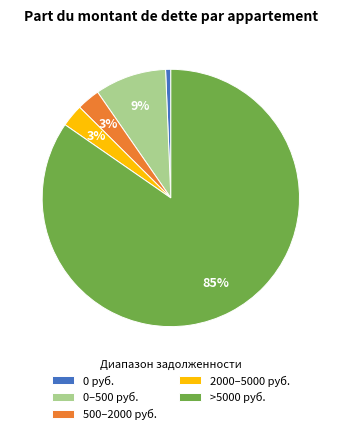

The >5000 руб. slice represents 95% of the pie. True or false?

False